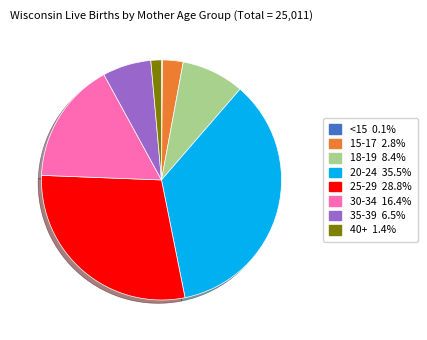

The 25-29 slice represents 29% of the pie. True or false?

True